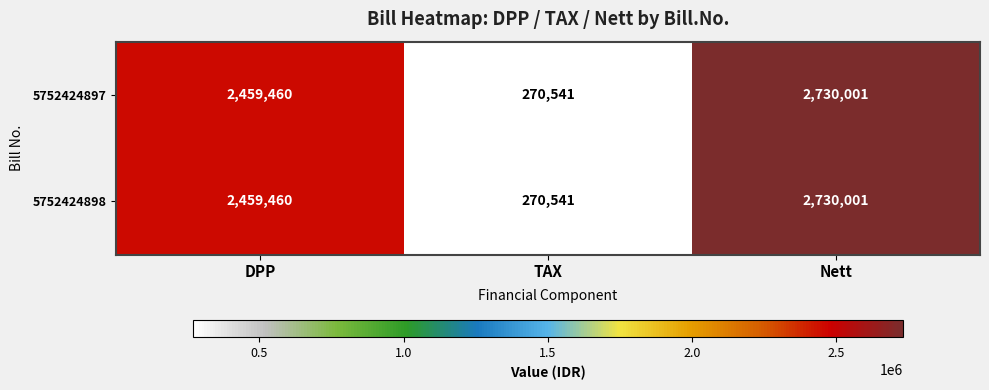

Is the value of 5752424898 at TAX greater than the value of 5752424897 at DPP?

No